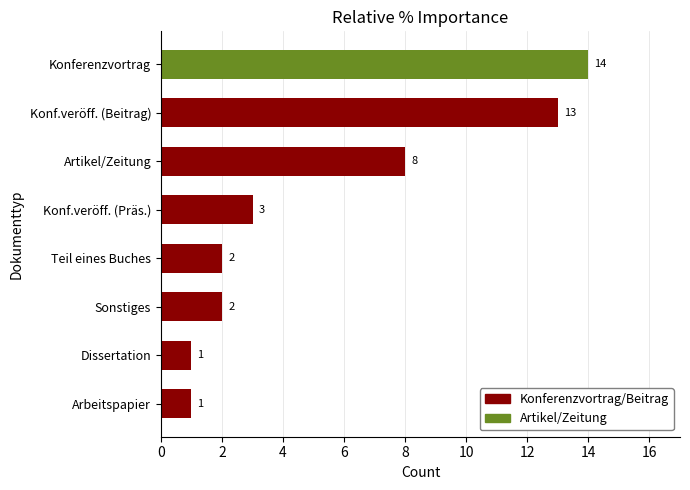

Where is the data nearest to the value 7?

Artikel/Zeitung